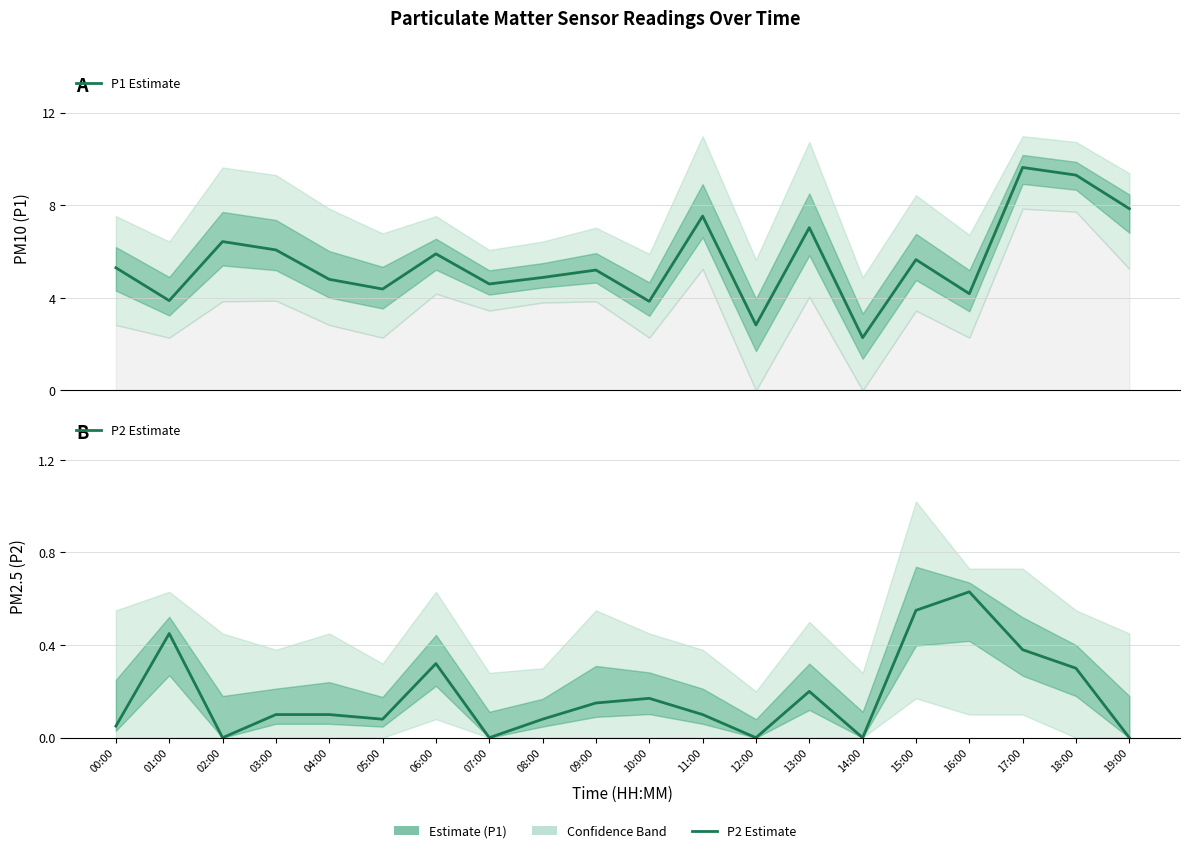

At which category does P2 Estimate reach its first local peak?

01:00